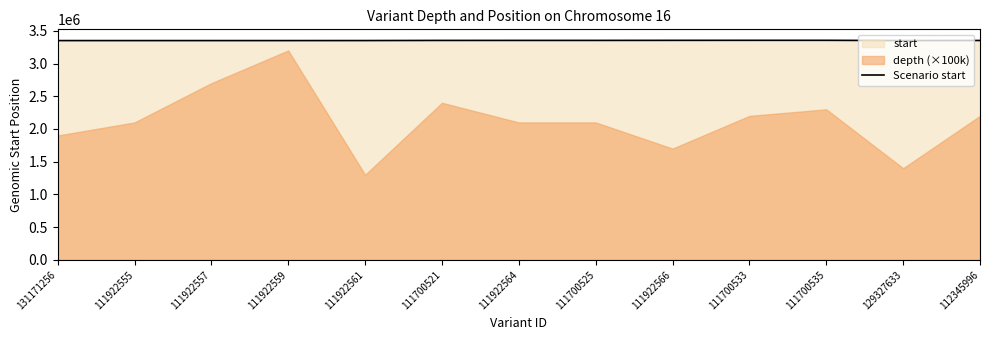

How many interior local peaks (higher than both neighbors) does the data have?

1